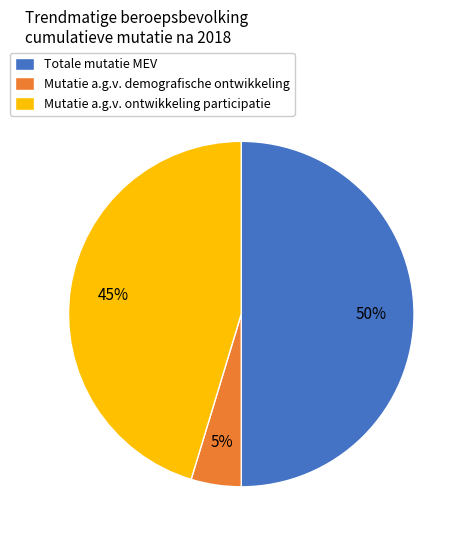

What is the smallest slice in the pie chart?

Mutatie a.g.v. demografische ontwikkeling